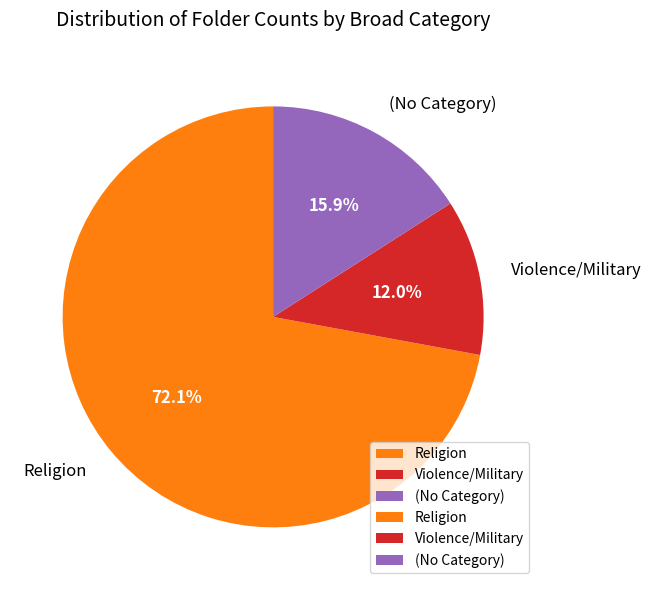

Which category accounts for the majority?

Religion